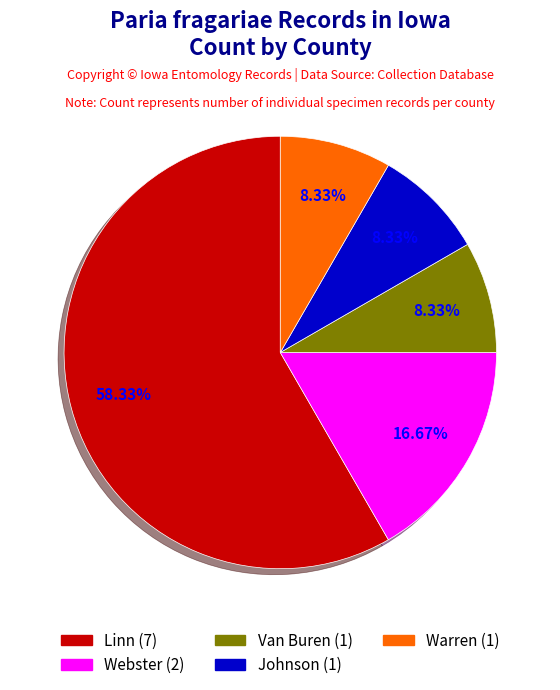

Does any single category account for the majority?

Yes